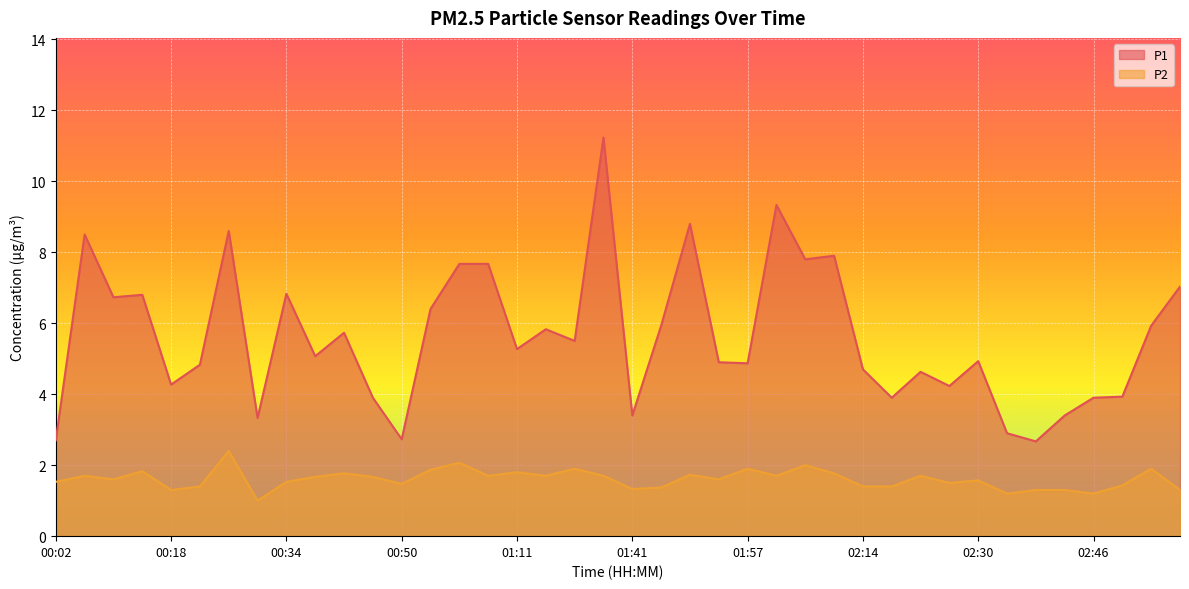

Reading left to right, transcribe all the data shown in this chart.

P1: 2.7	8.5	6.7	6.8	4.3	4.8	8.6	3.3	6.8	5.1	5.7	3.9	2.7	6.4	7.7	7.7	5.3	5.8	5.5	11.2	3.4	5.9	8.8	4.9	4.9	9.3	7.8	7.9	4.7	3.9	4.6	4.2	4.9	2.9	2.7	3.4	3.9	3.9	5.9	7.0
P2: 1.5	1.7	1.6	1.8	1.3	1.4	2.4	1.0	1.5	1.7	1.8	1.7	1.5	1.9	2.1	1.7	1.8	1.7	1.9	1.7	1.3	1.4	1.7	1.6	1.9	1.7	2.0	1.8	1.4	1.4	1.7	1.5	1.6	1.2	1.3	1.3	1.2	1.4	1.9	1.3